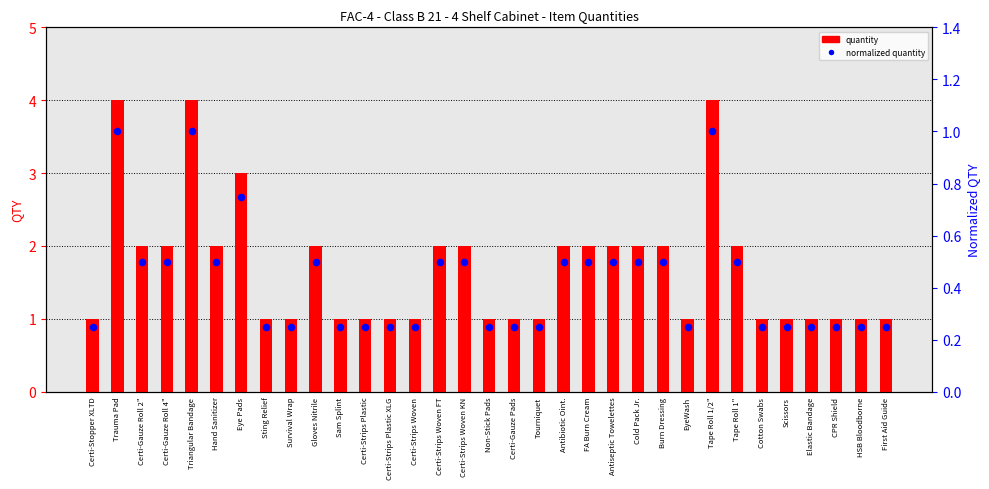

What are all the series names shown in the legend?

quantity, normalized quantity